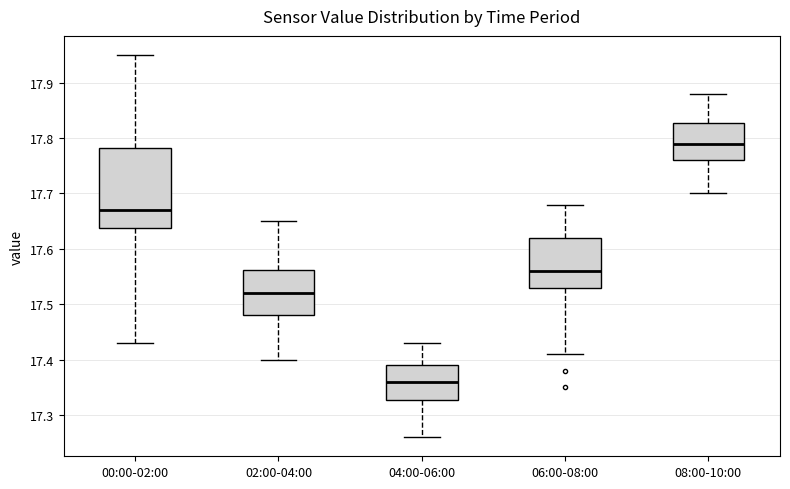

Reading left to right, transcribe this box plot: for each box, give where its median line is, the range the box spans, and where its two whiskers end, as read against the y-axis. The values are not printed on the chart, so give them approximately, as read against the axis.

00:00-02:00: median 17.67, box 17.64 to 17.78, whiskers 17.43 to 17.95
02:00-04:00: median 17.52, box 17.48 to 17.56, whiskers 17.40 to 17.65
04:00-06:00: median 17.36, box 17.33 to 17.39, whiskers 17.26 to 17.43
06:00-08:00: median 17.56, box 17.53 to 17.62, whiskers 17.41 to 17.68
08:00-10:00: median 17.79, box 17.76 to 17.83, whiskers 17.70 to 17.88